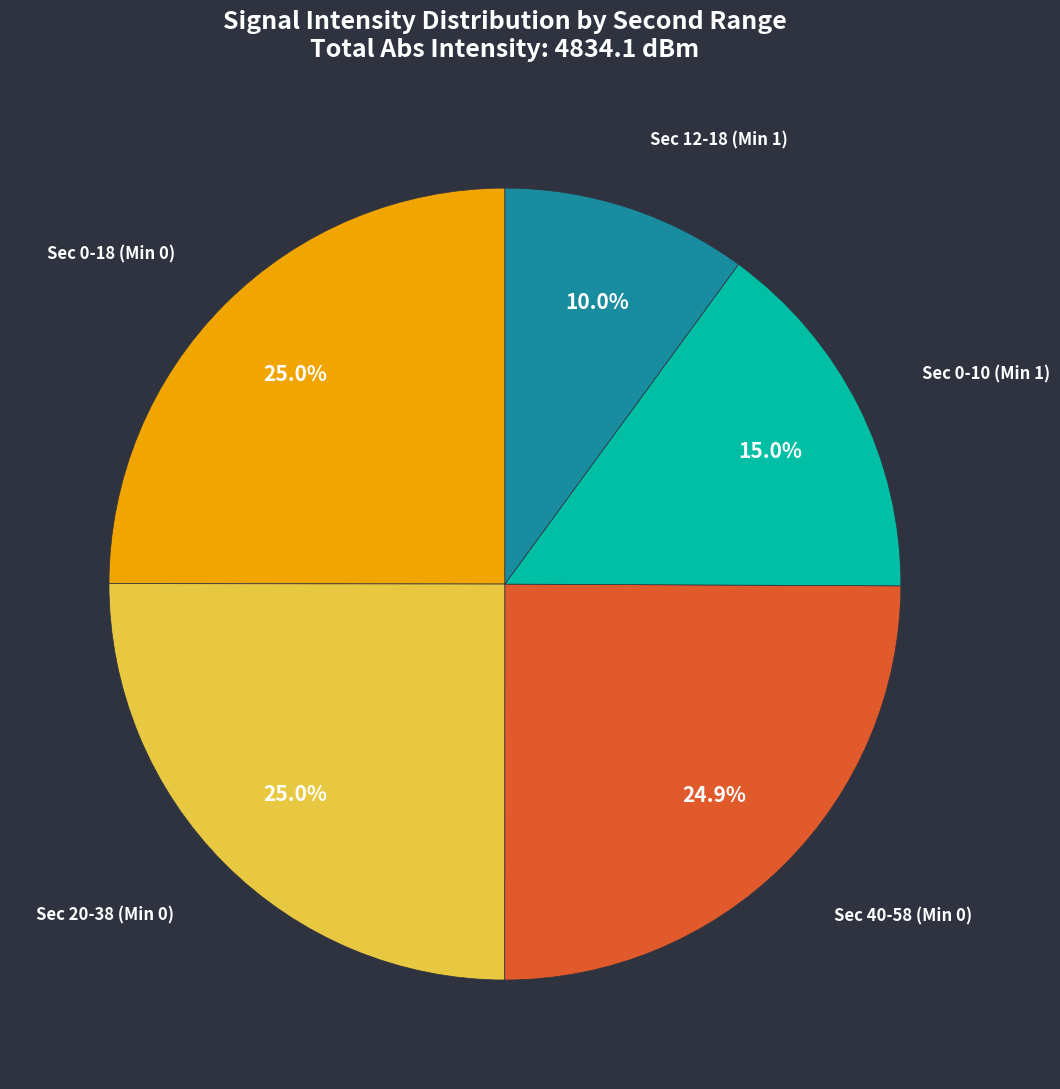

Is there a majority slice in this chart?

No